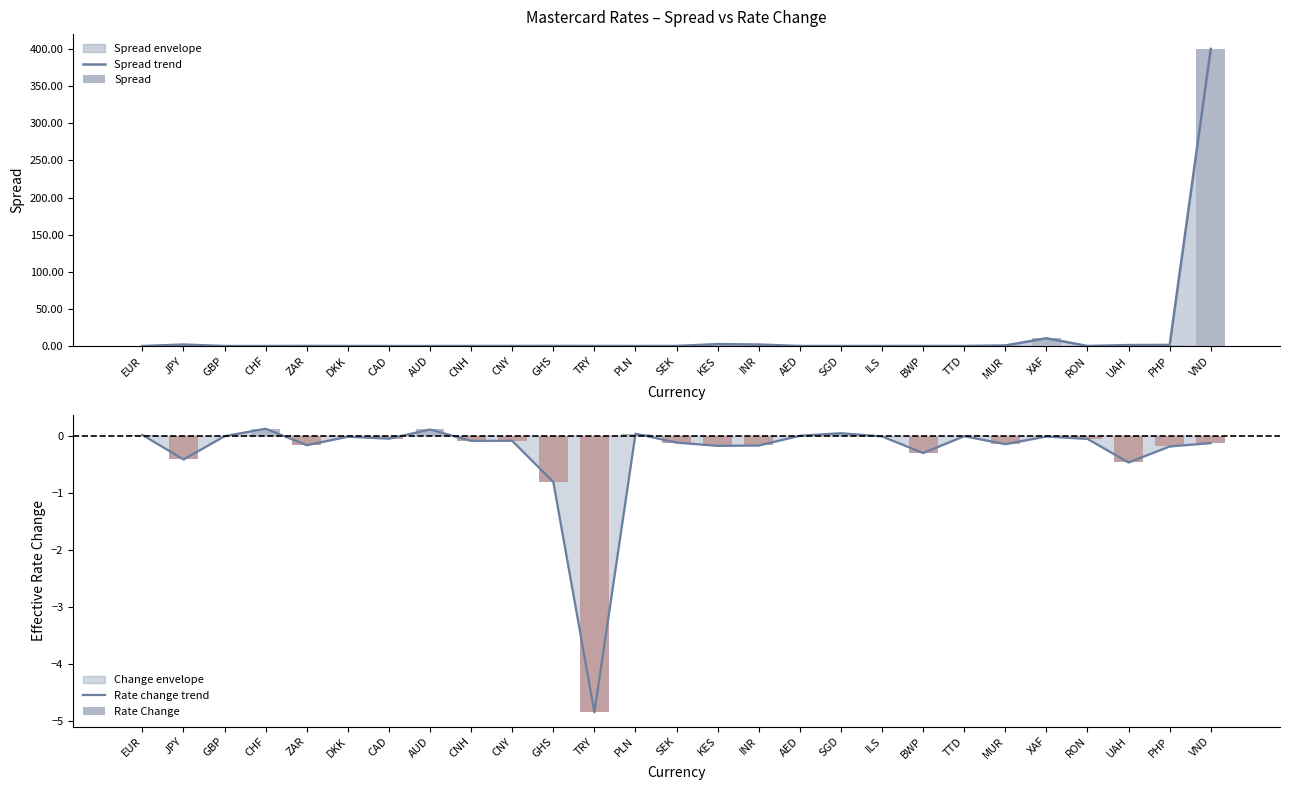

Reading right to left, what are all the values shown in this chart?

Spread trend: 400.0	1.5	1.3	0.1	10.5	0.8	0.1	0.1	0.1	0.0	0.1	2.0	2.6	0.1	0.1	0.1	0.2	0.1	0.1	0.0	0.0	0.1	0.2	0.0	0.0	2.0	0.0
Spread: 400.0	1.5	1.3	0.1	10.5	0.8	0.1	0.1	0.1	0.0	0.1	2.0	2.6	0.1	0.1	0.1	0.2	0.1	0.1	0.0	0.0	0.1	0.2	0.0	0.0	2.0	0.0
Rate change trend: -0.1	-0.2	-0.5	-0.1	-0.0	-0.1	-0.0	-0.3	-0.0	0.0	-0.0	-0.2	-0.2	-0.1	0.0	-4.8	-0.8	-0.1	-0.1	0.1	-0.1	-0.0	-0.2	0.1	-0.0	-0.4	0.0
Rate Change: -0.1	-0.2	-0.5	-0.1	-0.0	-0.1	-0.0	-0.3	-0.0	0.0	-0.0	-0.2	-0.2	-0.1	0.0	-4.8	-0.8	-0.1	-0.1	0.1	-0.1	-0.0	-0.2	0.1	-0.0	-0.4	0.0